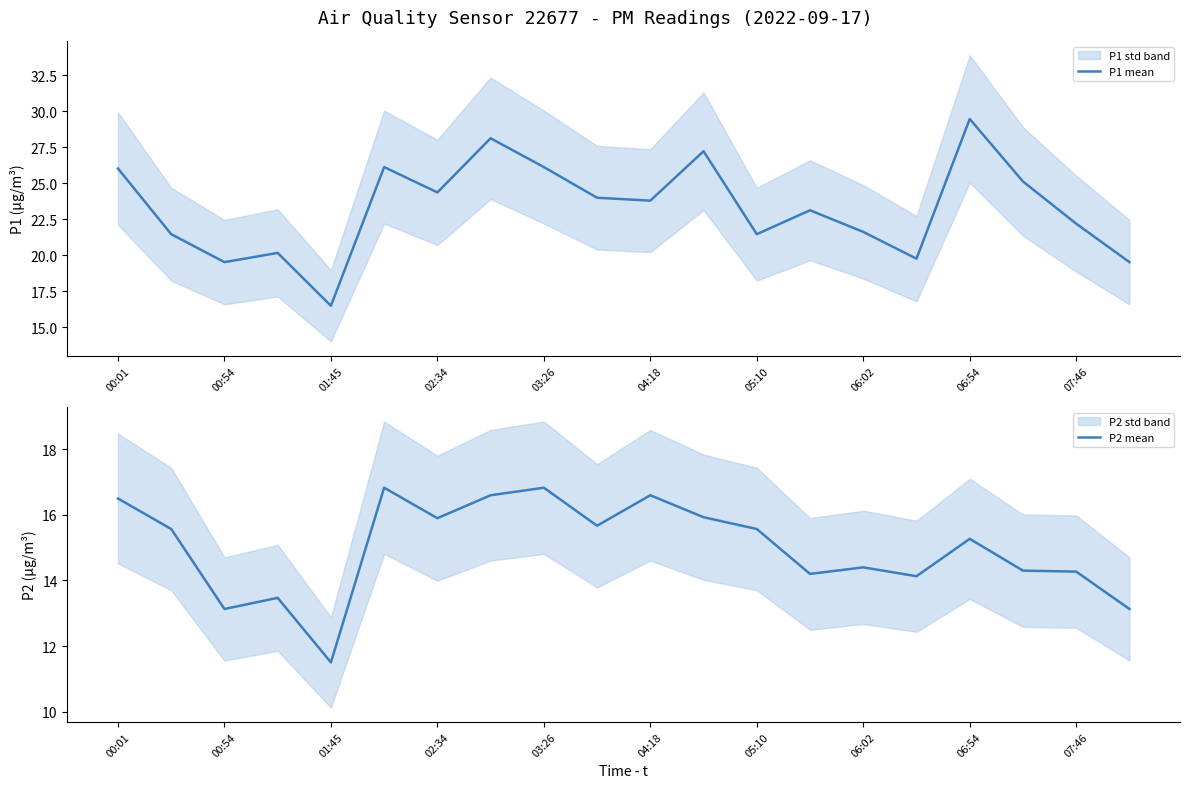

What is the sum of all P2 mean values?

299.8